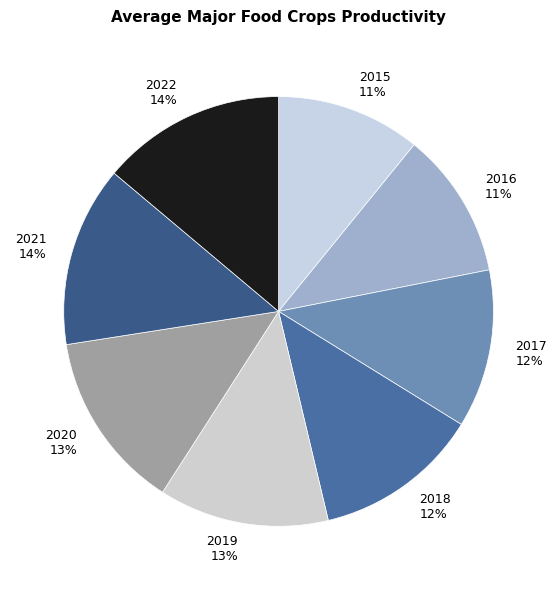

To the nearest percent, what percentage of the pie is 2017?

12%